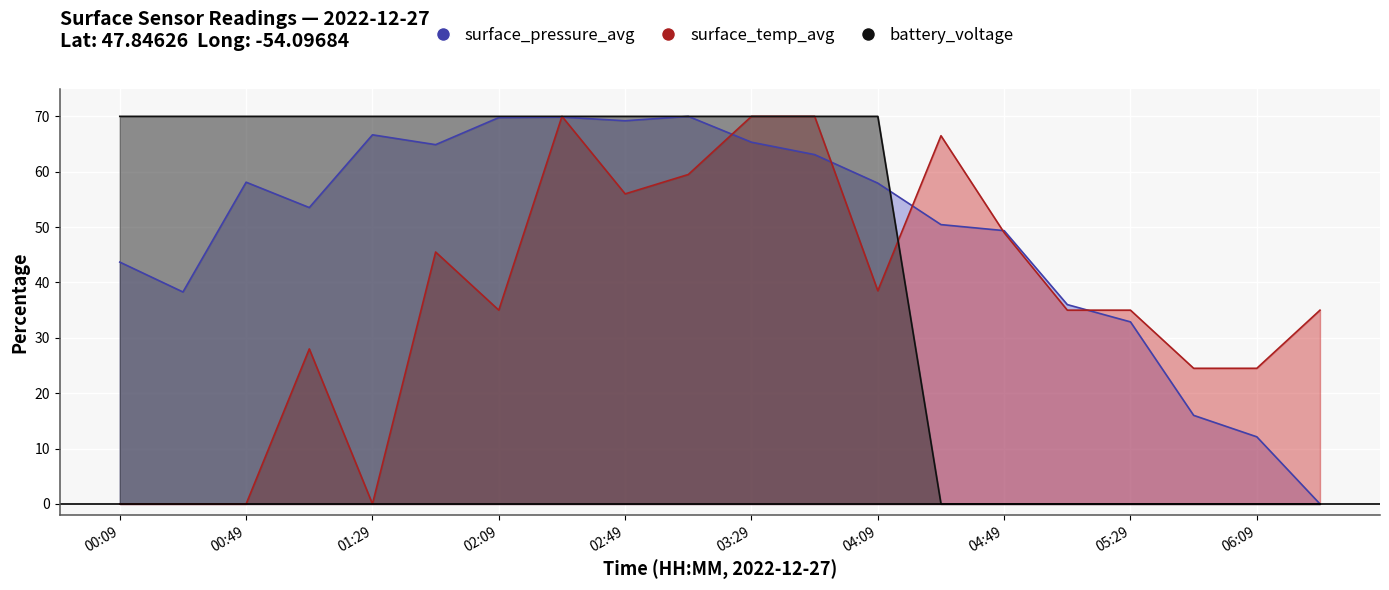

Between 03:29 and 05:09, which series saw the biggest shift?

battery_voltage